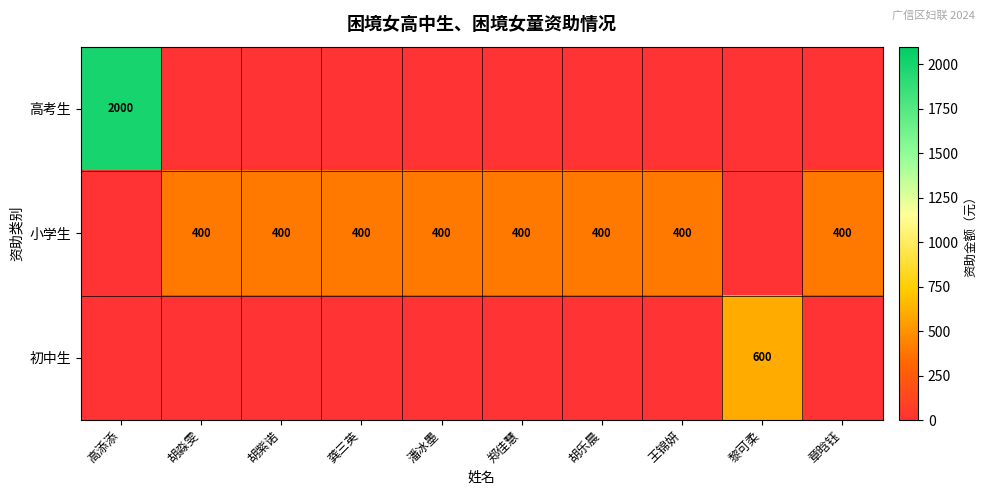

The value of 小学生 at 胡紫诺 is 400. True or false?

True